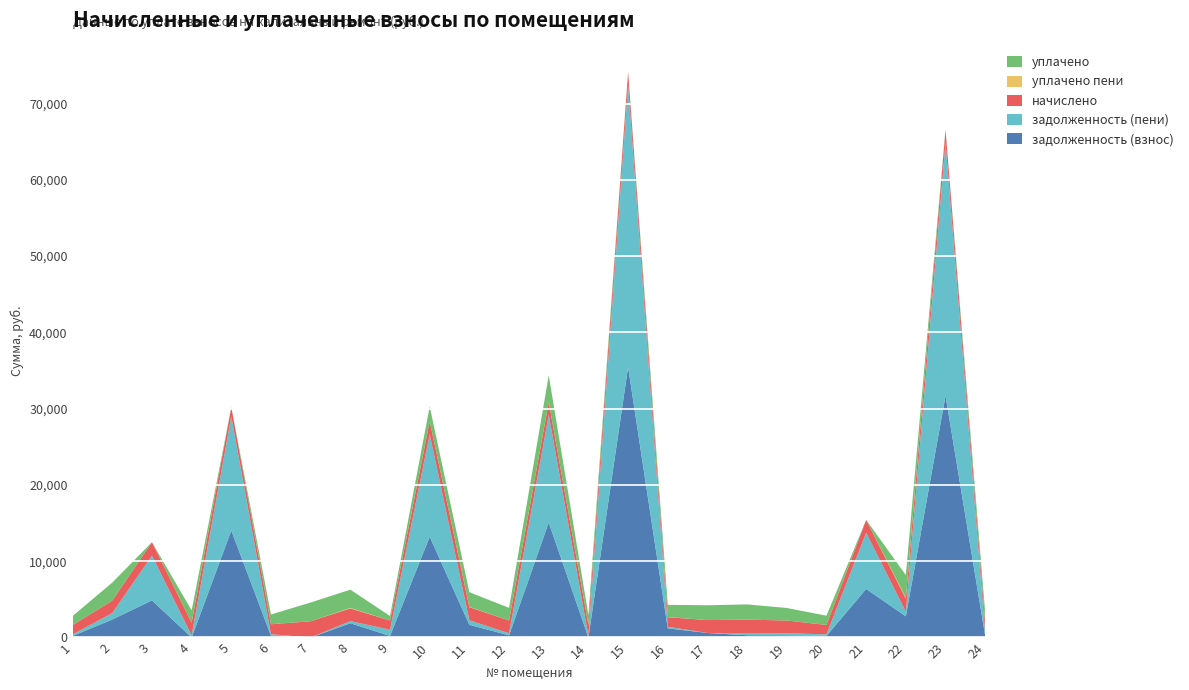

Reading right to left, list all the values displayed in this chart.

задолженность (взнос): 24=206.5	23=31694.9	22=2771.7	21=6363.9	20=205.8	19=278.4	18=293.0	17=592.3	16=1200.5	15=35450.3	14=0.0	13=15075.5	12=279.7	11=1661.2	10=13203.2	9=204.2	8=1868.8	7=0.0	6=217.1	5=14025.3	4=0.0	3=4861.9	2=2358.5	1=202.5
задолженность (пени): 24=413.8	23=33215.1	22=590.8	21=7371.3	20=205.8	19=278.4	18=293.0	17=0.0	16=208.5	15=37034.5	14=199.5	13=14123.1	12=279.7	11=582.3	10=13446.4	9=813.0	8=278.4	7=0.0	6=217.1	5=14961.2	4=275.7	3=5870.7	2=840.9	1=202.5
начислено: 24=1238.8	23=1674.3	22=1738.3	21=1682.3	20=1234.7	19=1670.3	18=1758.2	17=1690.3	16=1250.8	15=1658.3	14=1458.5	13=1674.3	12=1678.3	11=1730.3	10=1690.3	9=1210.8	8=1670.3	7=2133.8	6=1302.7	5=1206.8	4=1654.3	3=1762.3	2=1642.4	1=1214.8
уплачено пени: 24=1.8	23=0.0	22=104.3	21=0.0	20=0.0	19=0.0	18=0.8	17=0.4	16=18.0	15=0.0	14=0.0	13=0.0	12=0.0	11=31.4	10=0.0	9=0.0	8=60.5	7=0.0	6=0.0	5=0.0	4=0.0	3=0.0	2=0.0	1=1.0
уплачено: 24=1382.0	23=0.0	22=2979.8	21=0.0	20=1213.7	19=1641.9	18=1991.4	17=1943.3	16=1603.8	15=0.0	14=1259.1	13=3500.0	12=1649.8	11=1930.3	10=1949.0	9=585.5	8=2391.8	7=2453.2	6=1280.5	5=0.0	4=1626.2	3=0.0	2=2358.5	1=1193.3